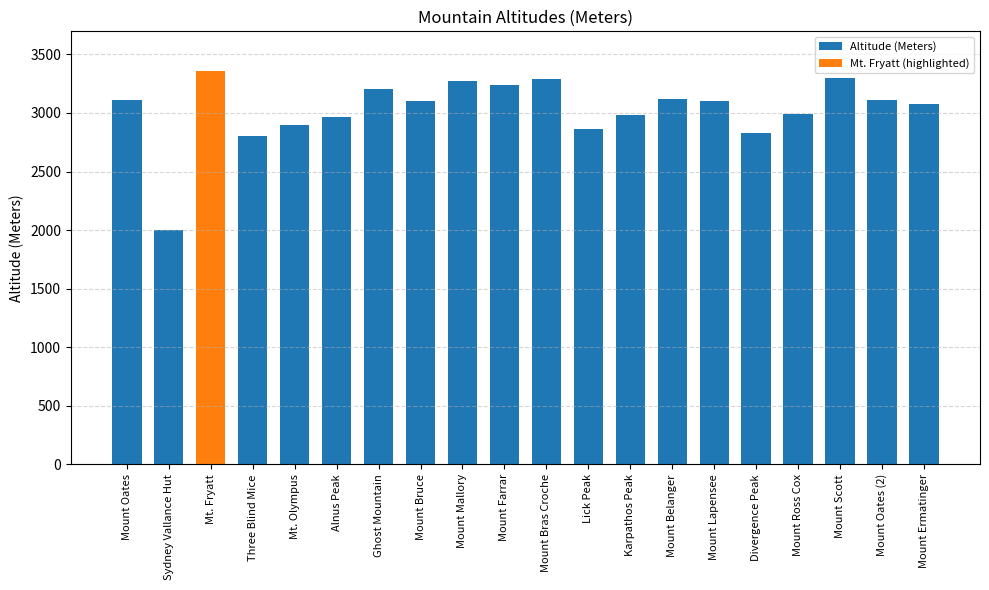

What is the value of the 12th bar from the left?

2862